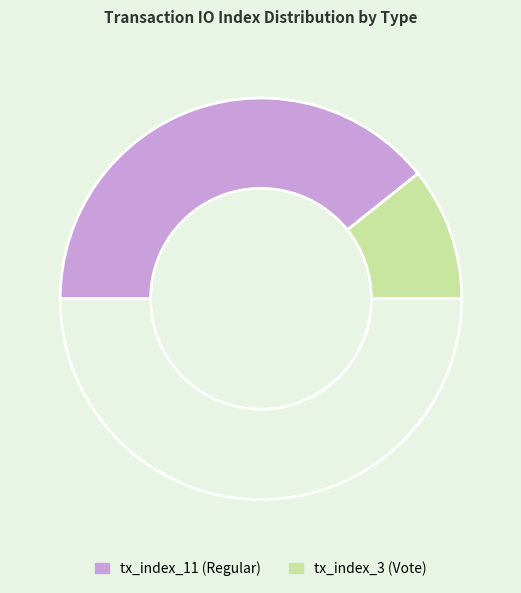

Rank the categories by value from highest to lowest.

tx_index_11 (Regular), tx_index_3 (Vote)